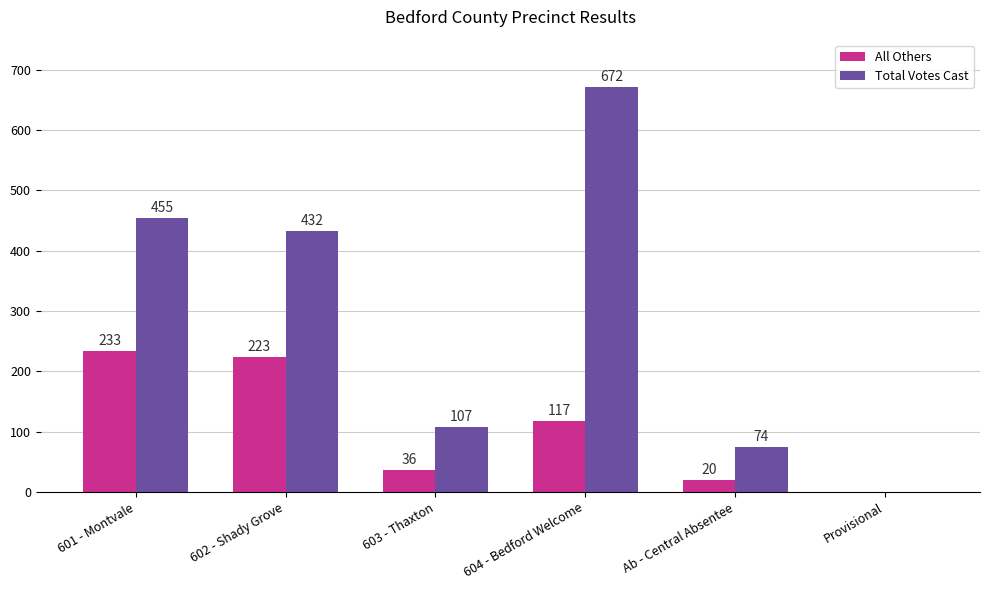

The value of All Others at 604 - Bedford Welcome is 69. True or false?

False